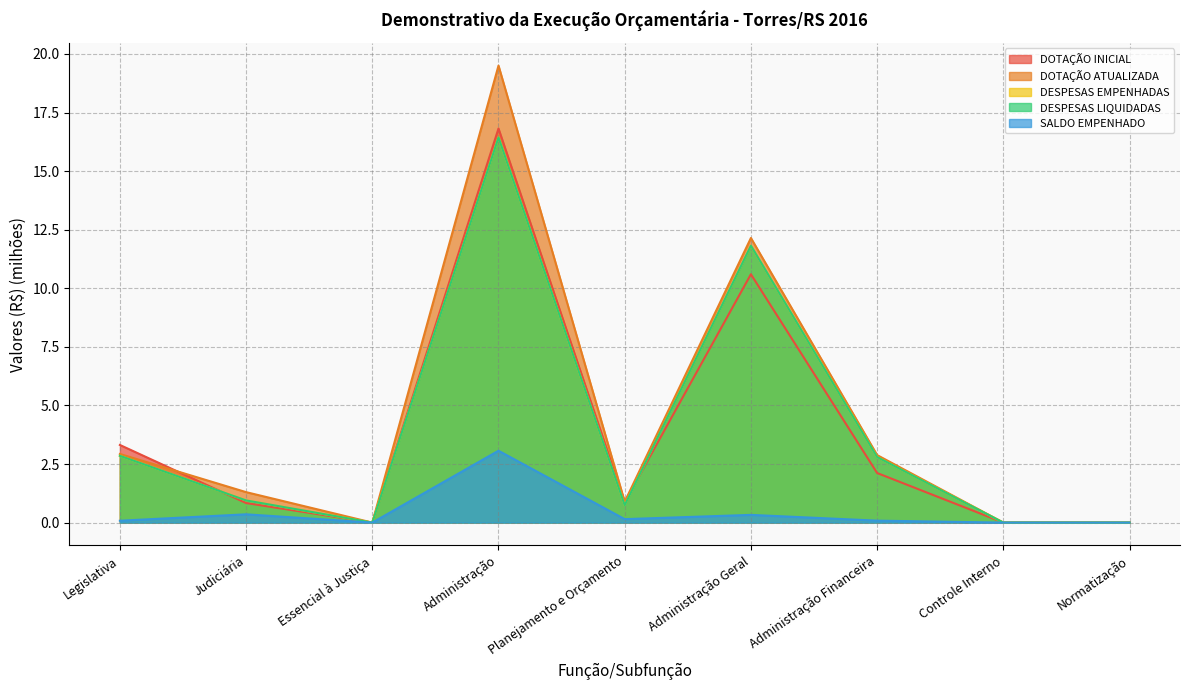

What is the average value of the DOTAÇÃO INICIAL series?

3.8